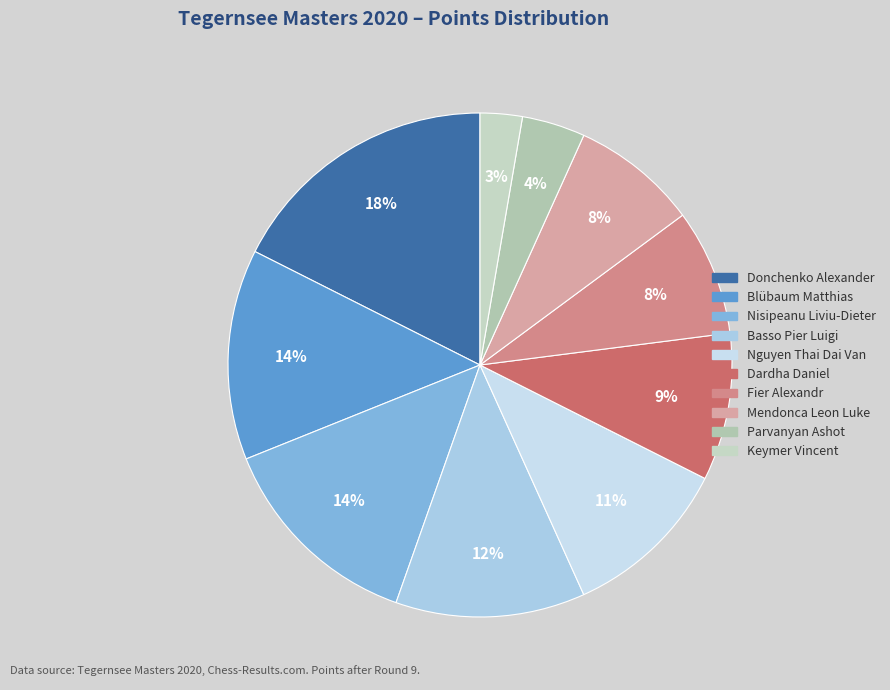

To the nearest percent, what is the average slice percentage?

10%